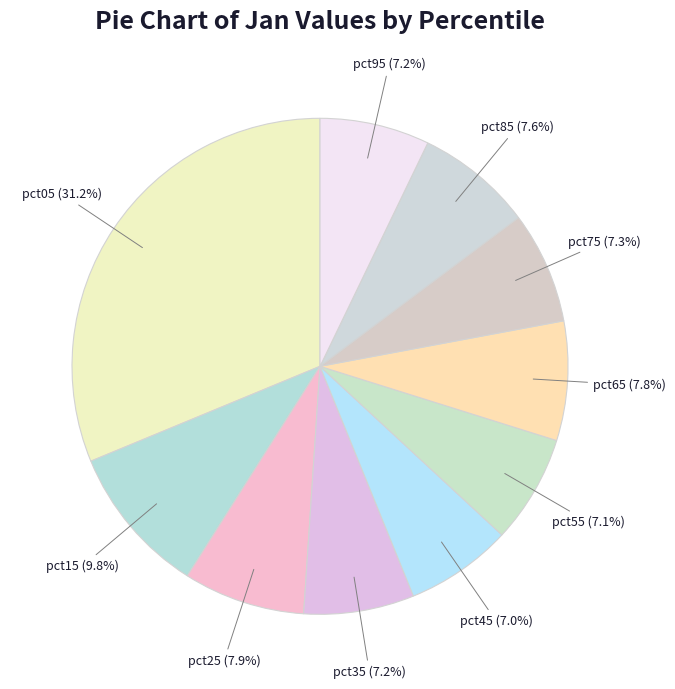

What percentage is NOT represented by pct25?

92.1%